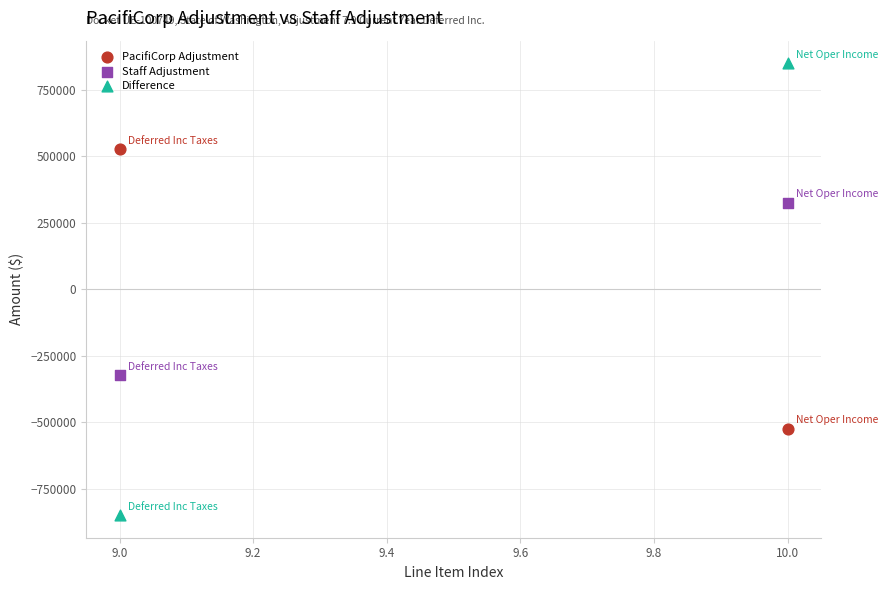

Which series reaches the maximum Y coordinate?

Difference